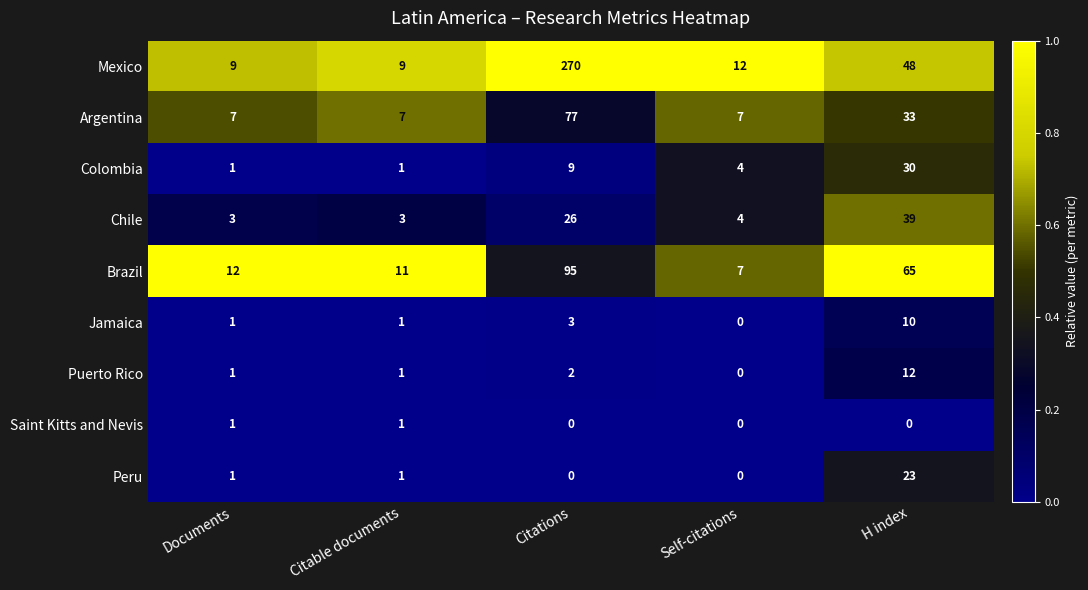

At which label is Chile closest to 21?

Citations